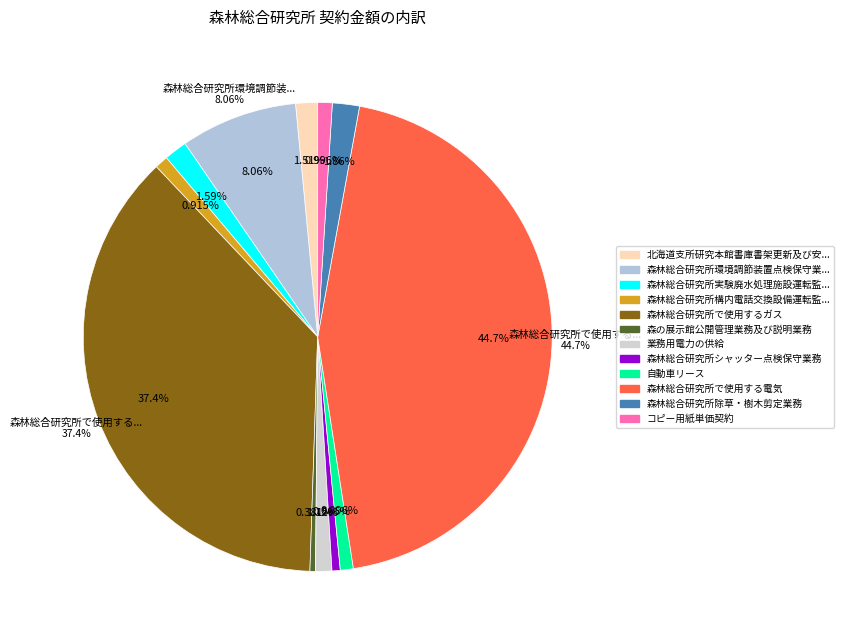

Rank the categories by value from highest to lowest.

森林総合研究所で使用する電気, 森林総合研究所で使用するガス, 森林総合研究所環境調節装置点検保守業務, 森林総合研究所除草・樹木剪定業務, 森林総合研究所実験廃水処理施設運転監視・点検保守業務, 北海道支所研究本館書庫書架更新及び安全対策業務, 業務用電力の供給, コピー用紙単価契約, 森林総合研究所構内電話交換設備運転監視・点検保守業務, 自動車リース, 森林総合研究所シャッター点検保守業務, 森の展示館公開管理業務及び説明業務